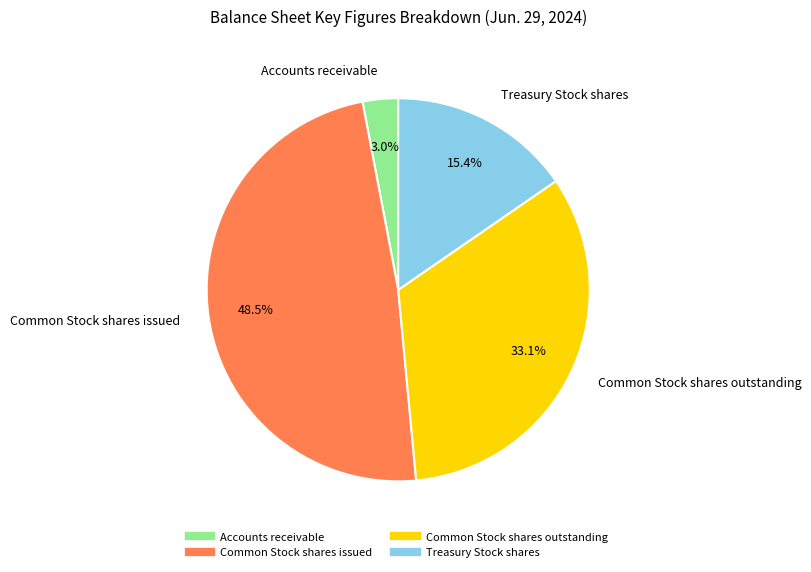

Between Treasury Stock shares and Common Stock shares issued, which is larger?

Common Stock shares issued